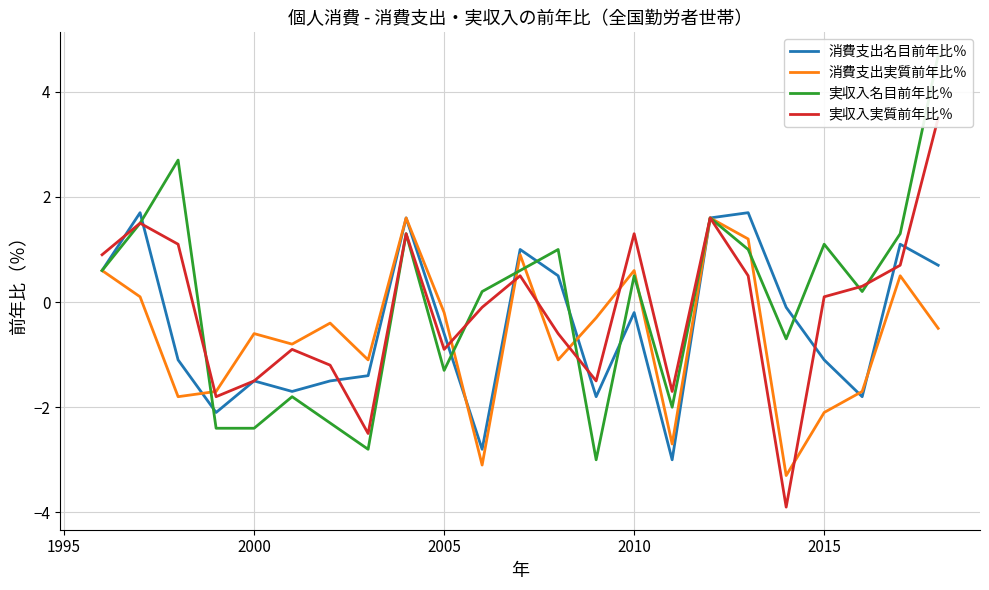

Reading left to right, list all the values displayed in this chart.

消費支出名目前年比％: 0.6	1.7	-1.1	-2.1	-1.5	-1.7	-1.5	-1.4	1.6	-0.6	-2.8	1.0	0.5	-1.8	-0.2	-3.0	1.6	1.7	-0.1	-1.1	-1.8	1.1	0.7
消費支出実質前年比％: 0.6	0.1	-1.8	-1.7	-0.6	-0.8	-0.4	-1.1	1.6	-0.2	-3.1	0.9	-1.1	-0.3	0.6	-2.7	1.6	1.2	-3.3	-2.1	-1.7	0.5	-0.5
実収入名目前年比％: 0.6	1.5	2.7	-2.4	-2.4	-1.8	-2.3	-2.8	1.3	-1.3	0.2	0.6	1.0	-3.0	0.5	-2.0	1.6	1.0	-0.7	1.1	0.2	1.3	4.7
実収入実質前年比％: 0.9	1.5	1.1	-1.8	-1.5	-0.9	-1.2	-2.5	1.3	-0.9	-0.1	0.5	-0.6	-1.5	1.3	-1.7	1.6	0.5	-3.9	0.1	0.3	0.7	3.5